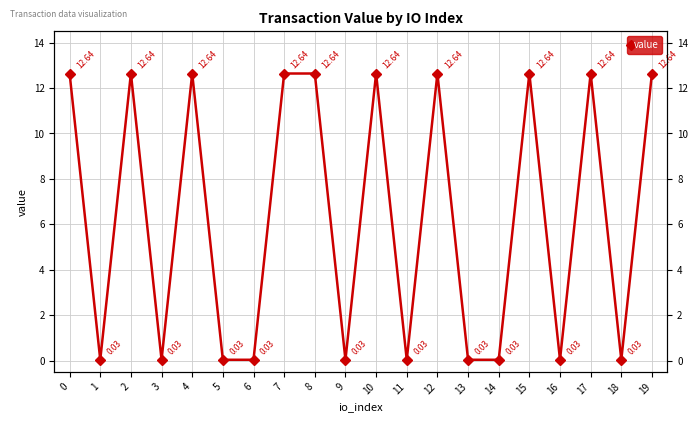

What is the maximum value shown in the chart?

12.6